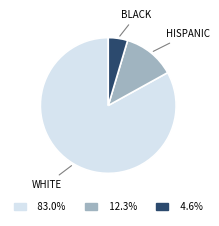

Does 83.0% represent more than half of the total?

Yes